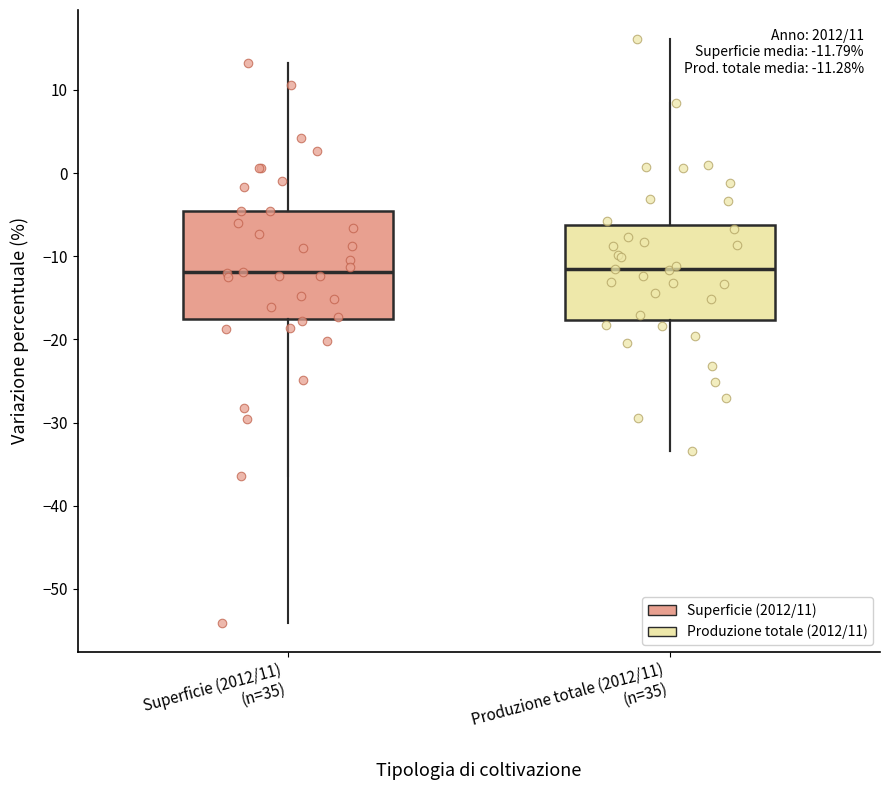

Comparing the boxes themselves (not the whiskers), which one is the tallest?

Superficie (2012/11) (n=35)